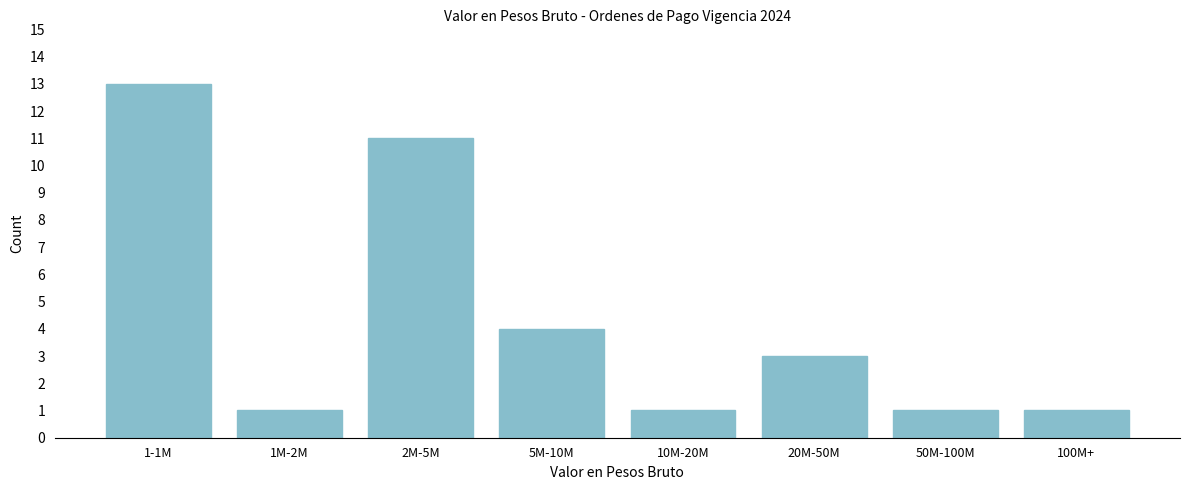

Reading left to right, what are all the values shown in this chart?

13	1	11	4	1	3	1	1